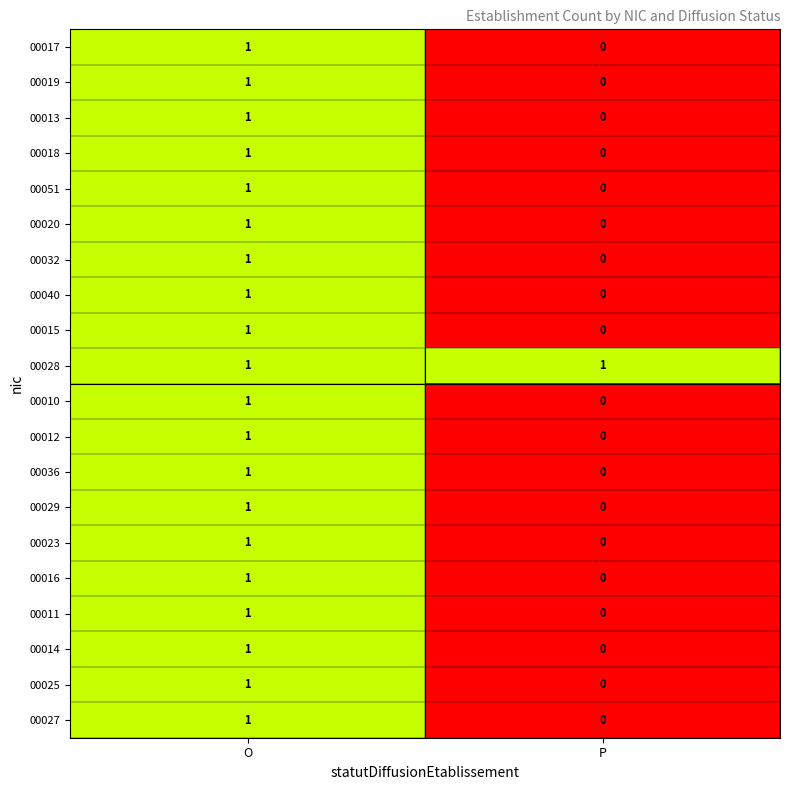

The 00023 series shows 2 at O. True or false?

False